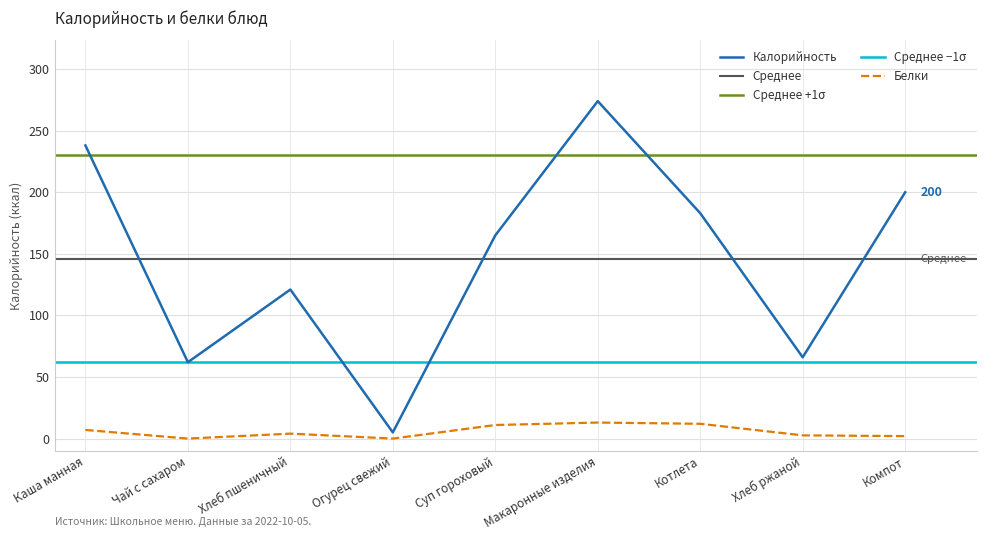

How many distinct data groups are displayed?

2